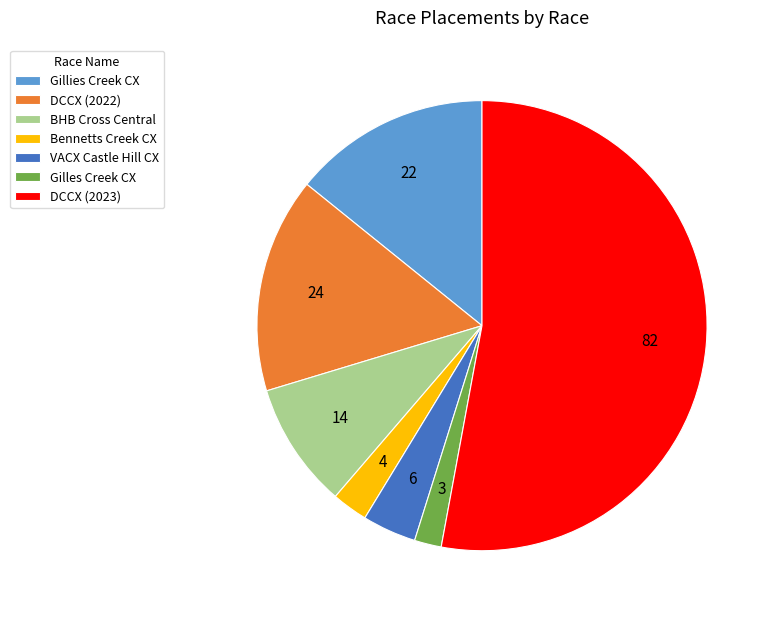

Rank the categories by value from lowest to highest.

Gilles Creek CX, Bennetts Creek CX, VACX Castle Hill CX, BHB Cross Central, Gillies Creek CX, DCCX (2022), DCCX (2023)